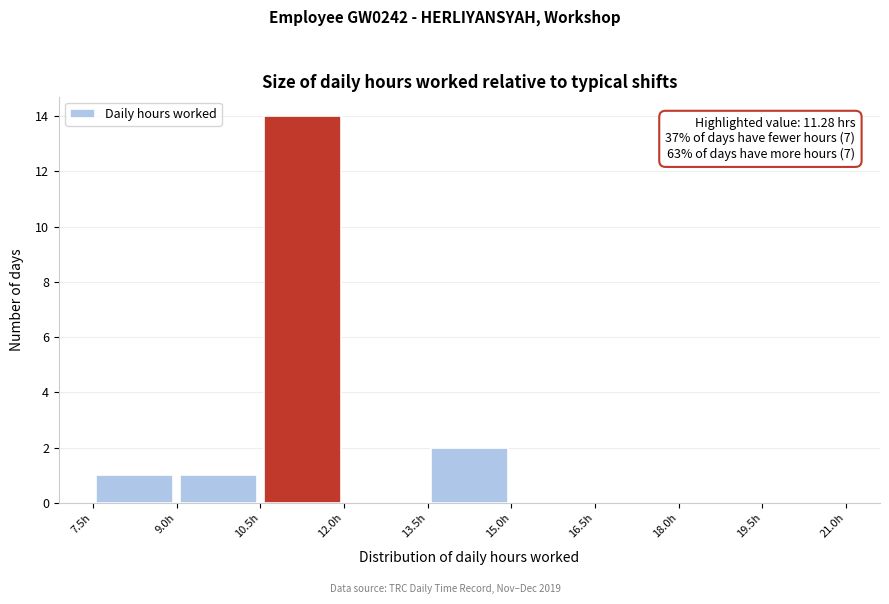

Which range on the x-axis has the tallest bar?

10.5 to 12.0